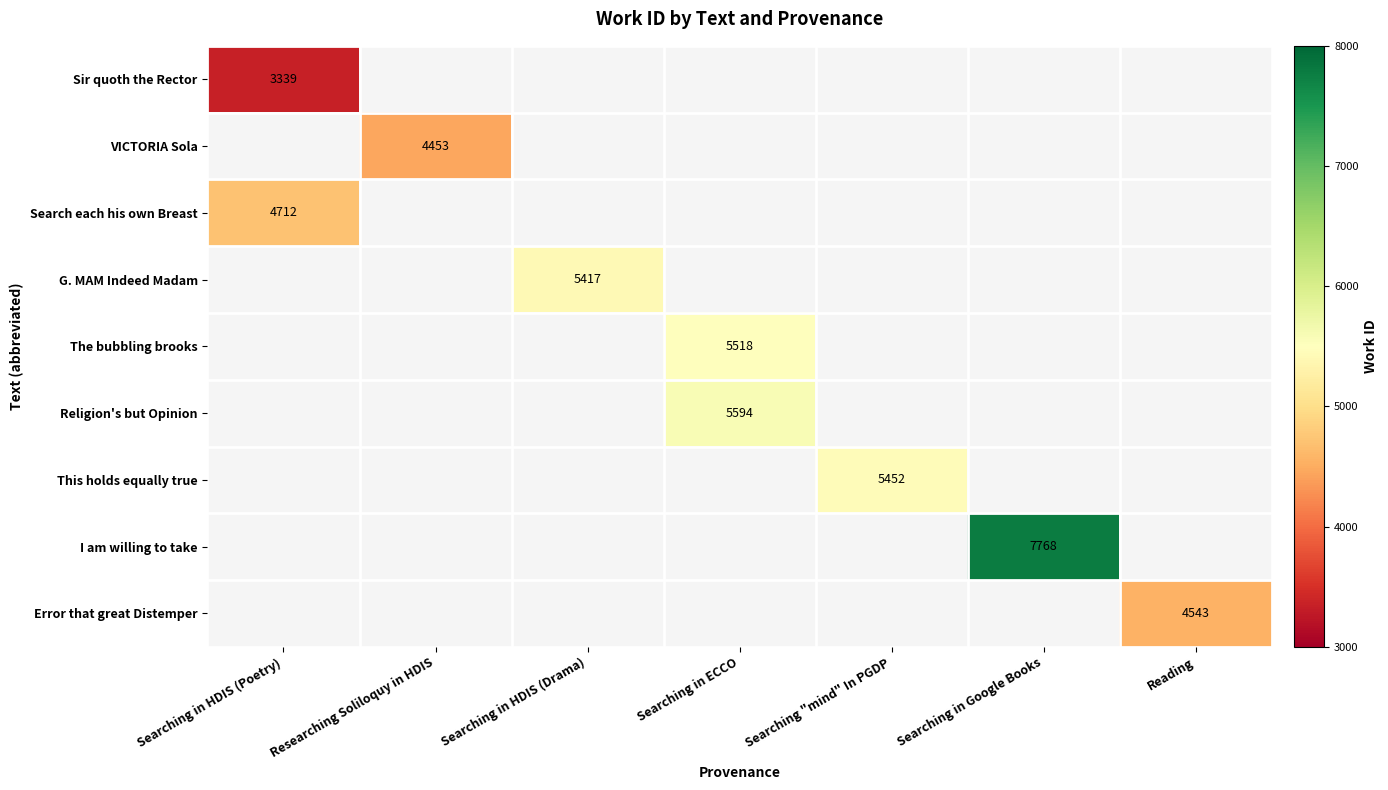

At how many categories does at least one series exceed 4454?

6